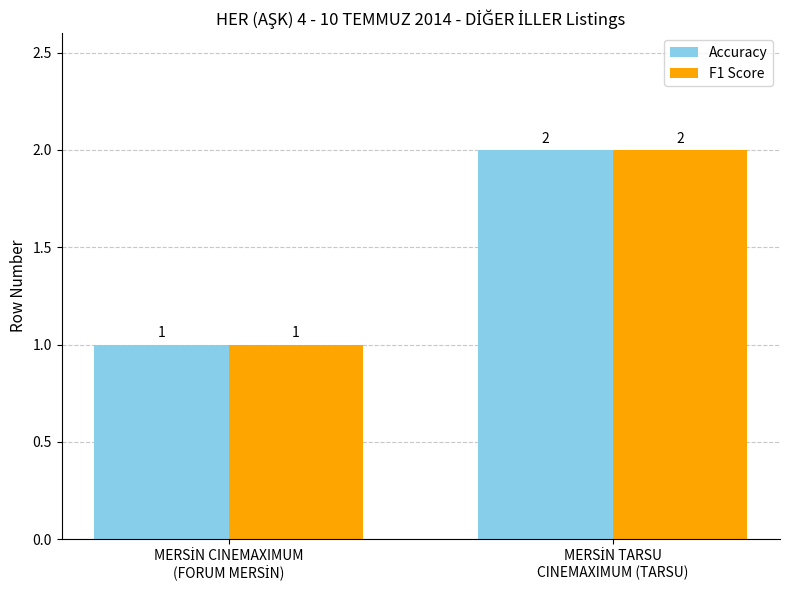

How many series are shown in this chart?

2